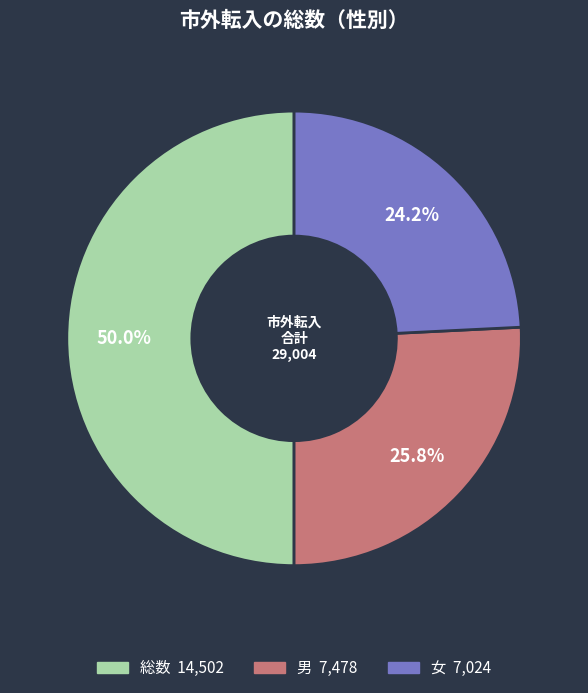

How many slices are in this pie chart?

3